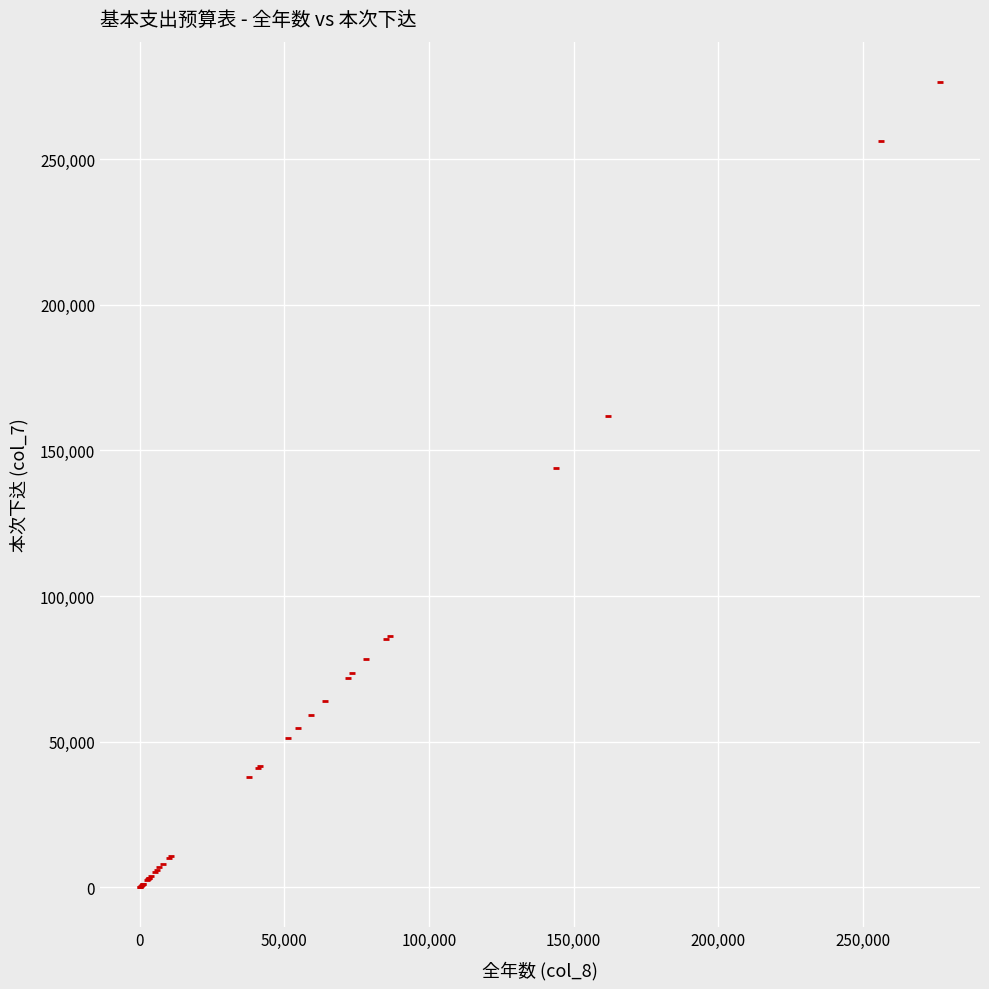

What Y value in the scatter plot is closest to 138336?

144000.0